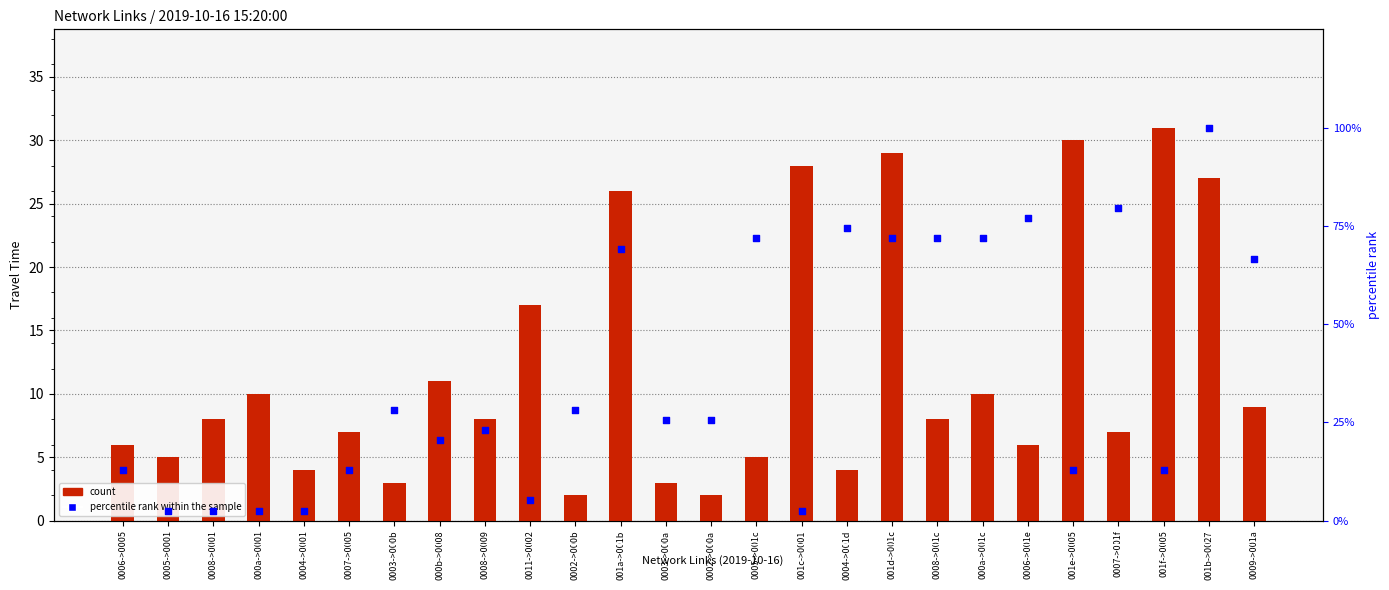

Which series contains the highest Y value?

percentile rank within the sample